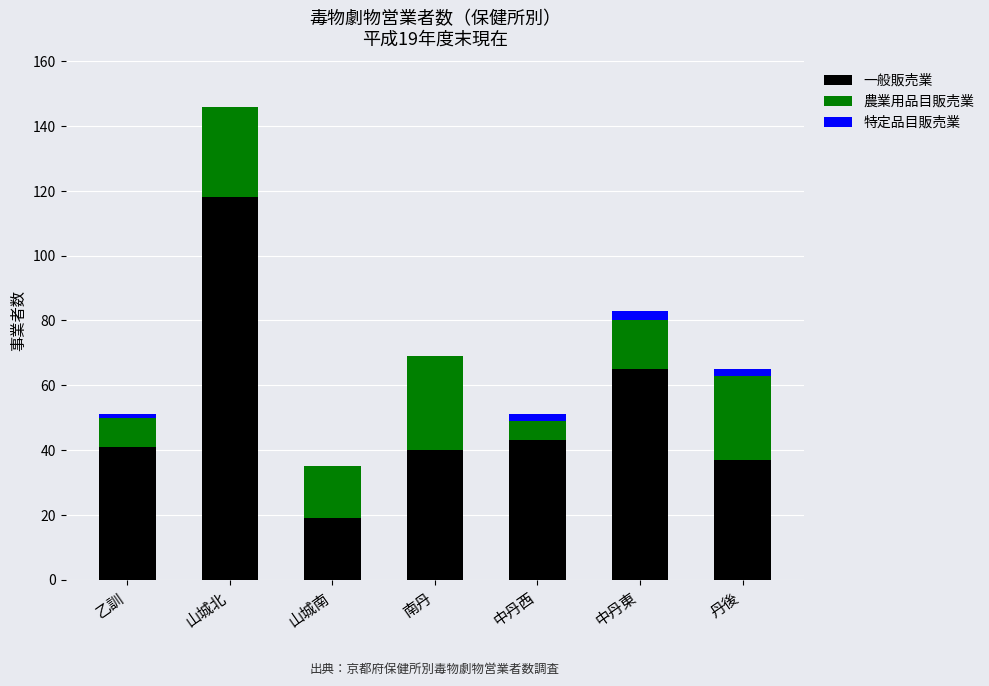

Reading left to right, what are the values for 一般販売業?

乙訓=41	山城北=118	山城南=19	南丹=40	中丹西=43	中丹東=65	丹後=37